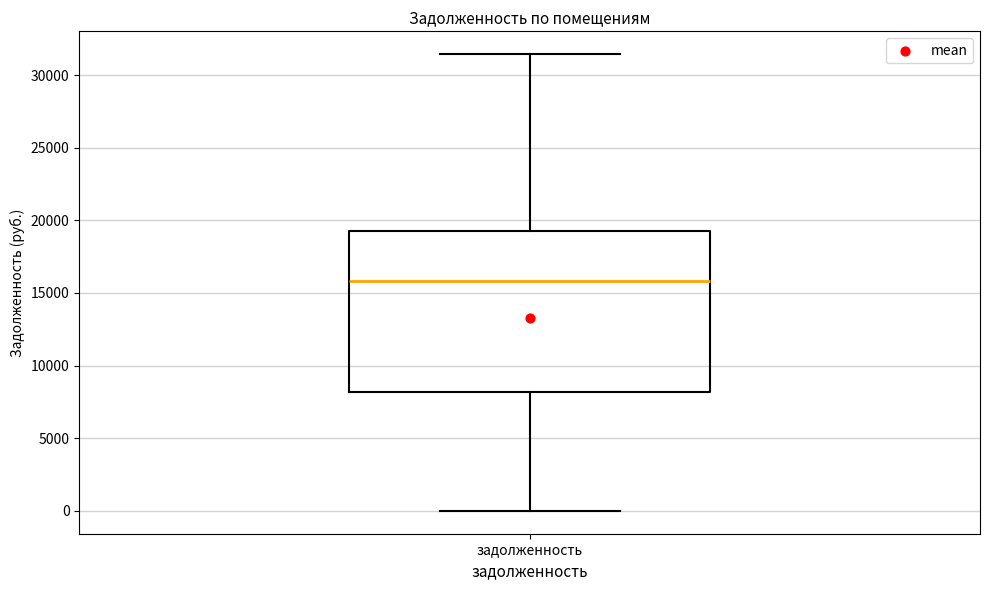

Read this box plot against the y-axis: the position of the median line, the range covered by the box, and the ends of both whiskers. The values are not printed on the chart, so give them approximately, as read against the axis.

median 16000, box 8000 to 19500, whiskers 0 to 31500